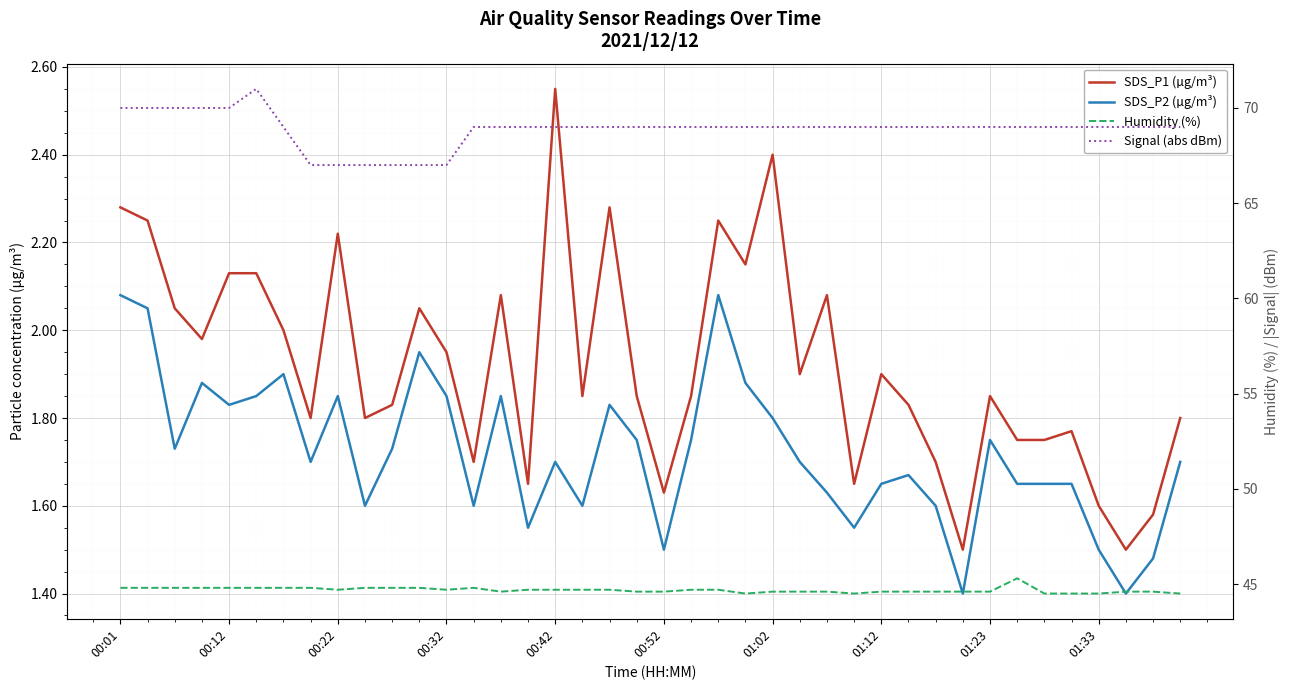

The SDS_P1 (µg/m³) series shows 1.6 at 01:33. True or false?

True